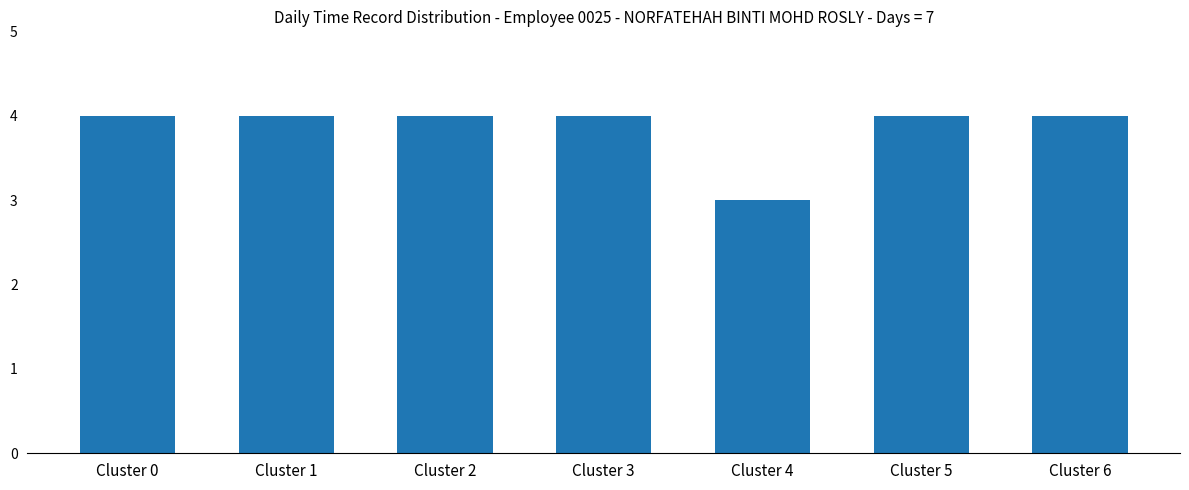

Read the value at Cluster 2.

4